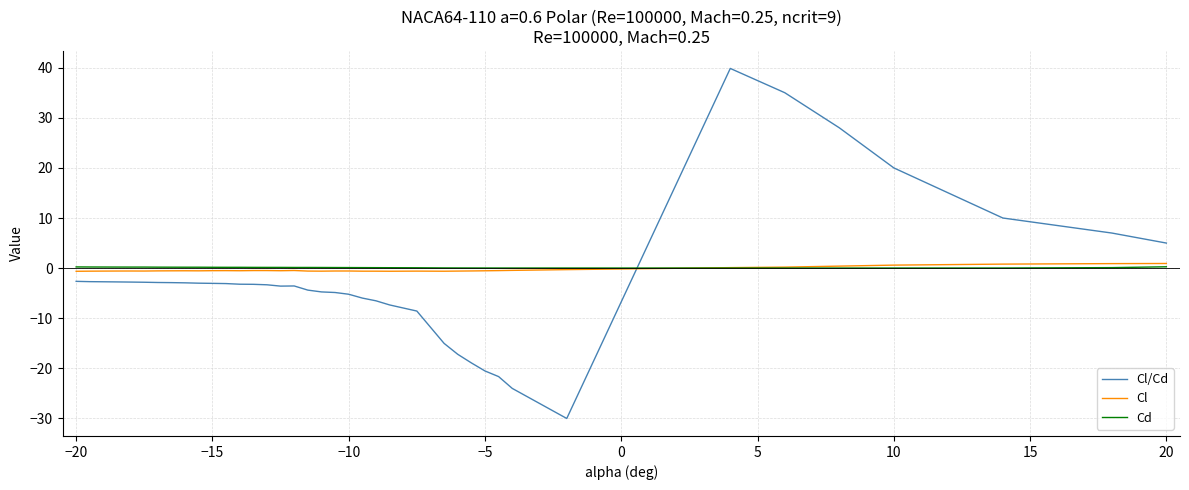

What is the greatest value displayed?

39.8